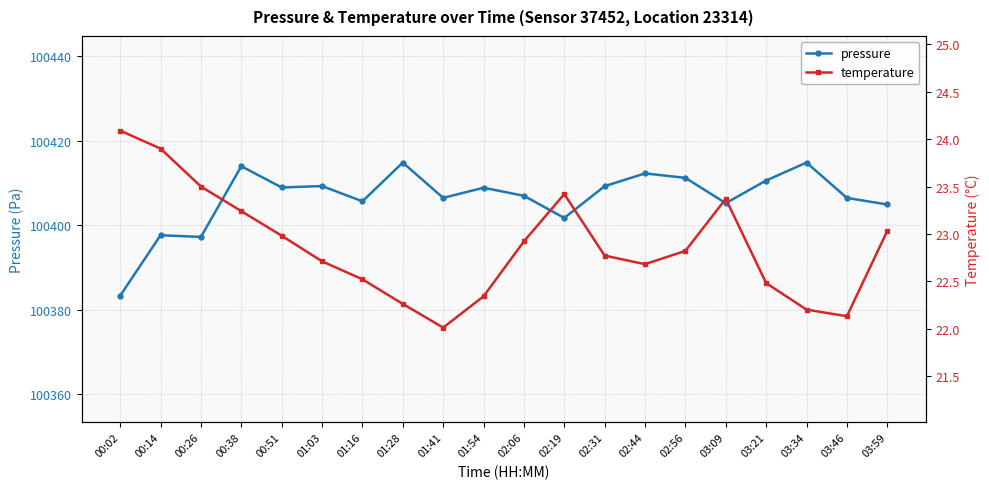

In pressure, how many points are higher than both neighbors (excluding endpoints)?

7